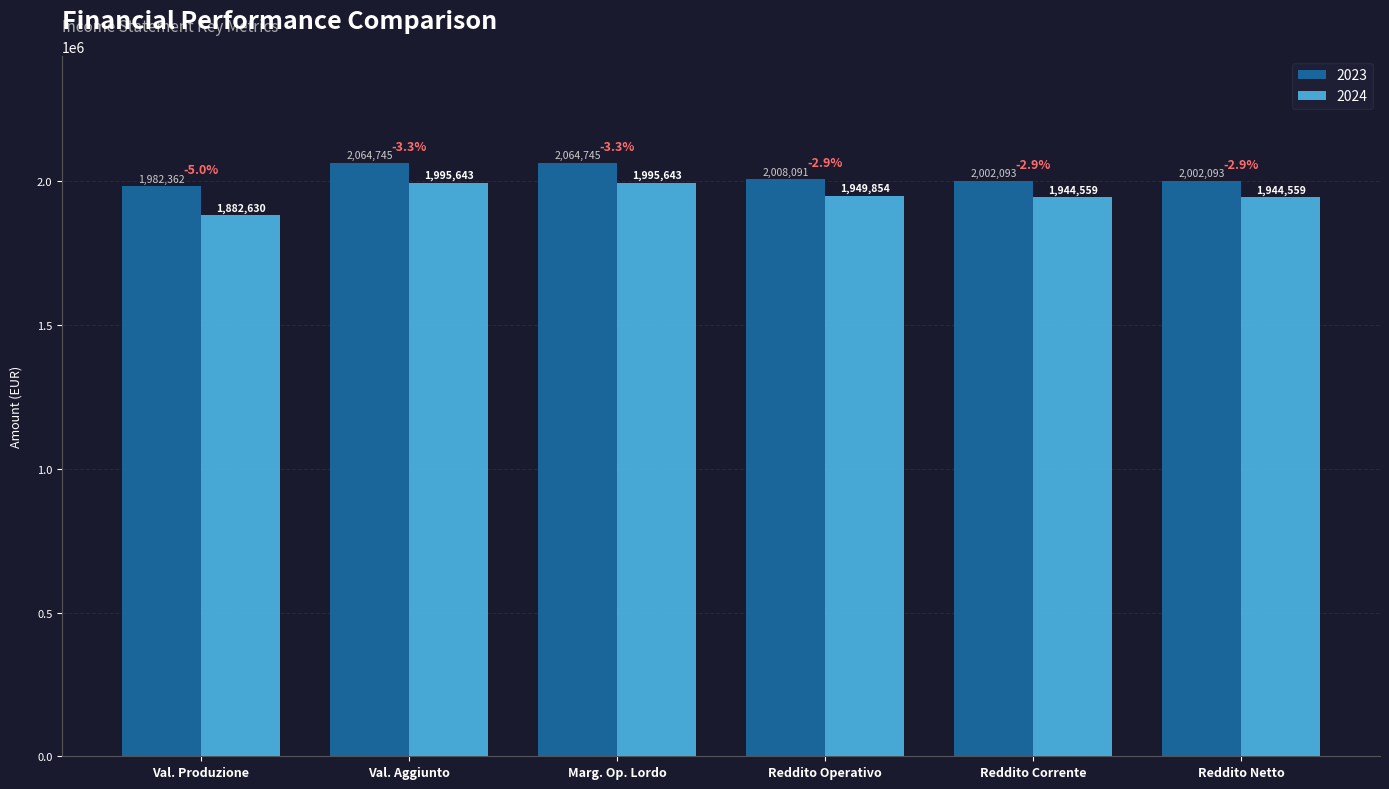

Which series has the largest range (max minus min)?

2024